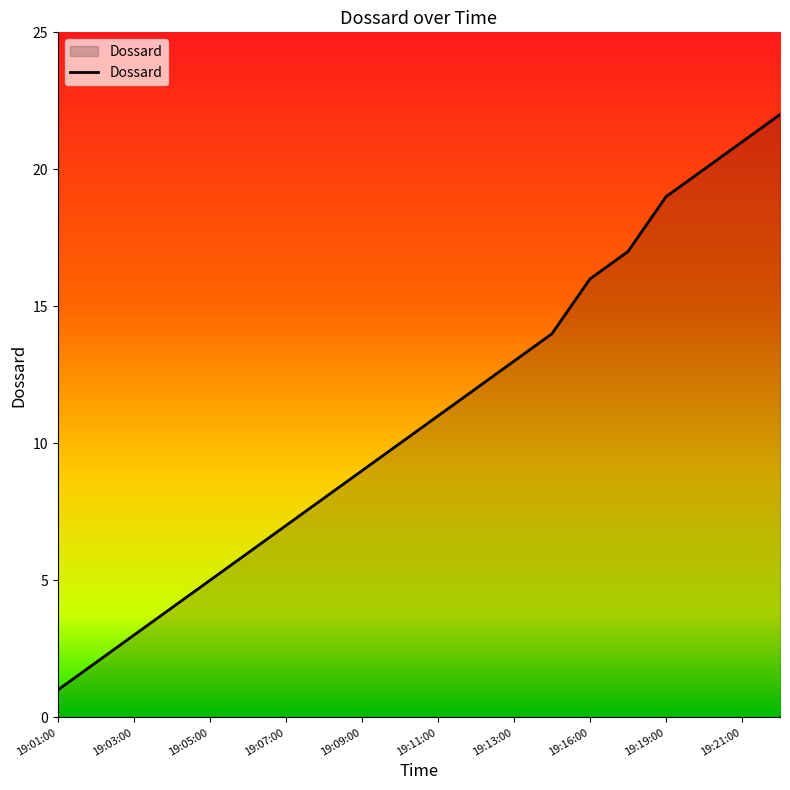

What is the maximum value shown in the chart?

22